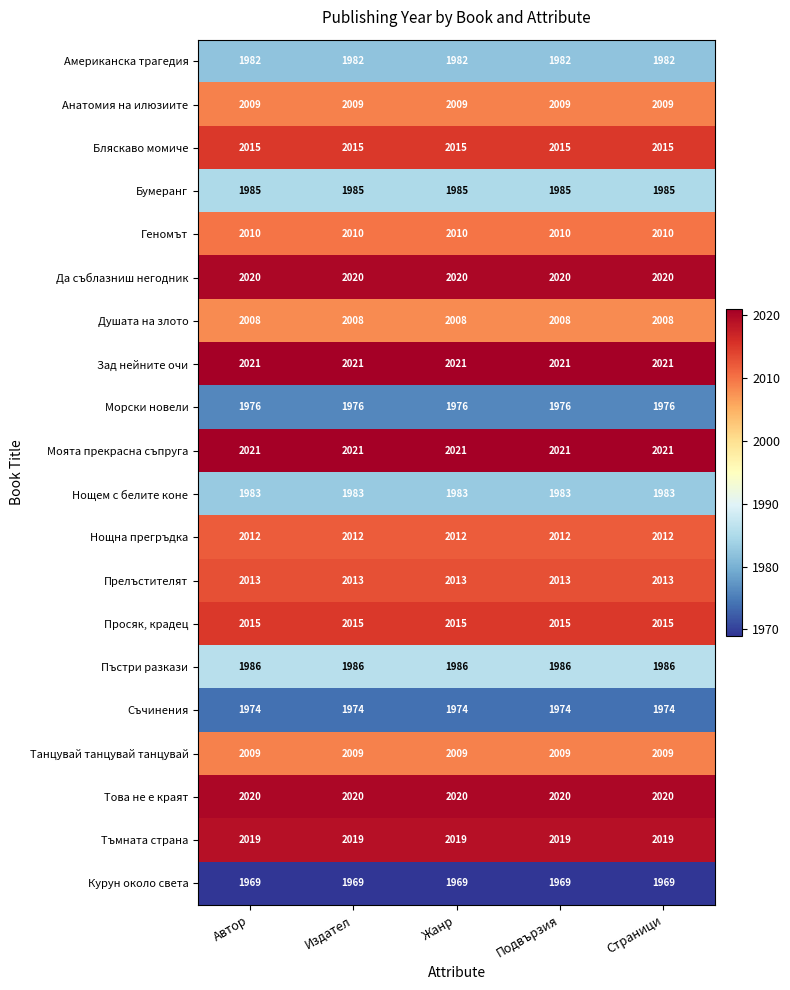

What value does the Тъмната страна series have at Жанр?

2019